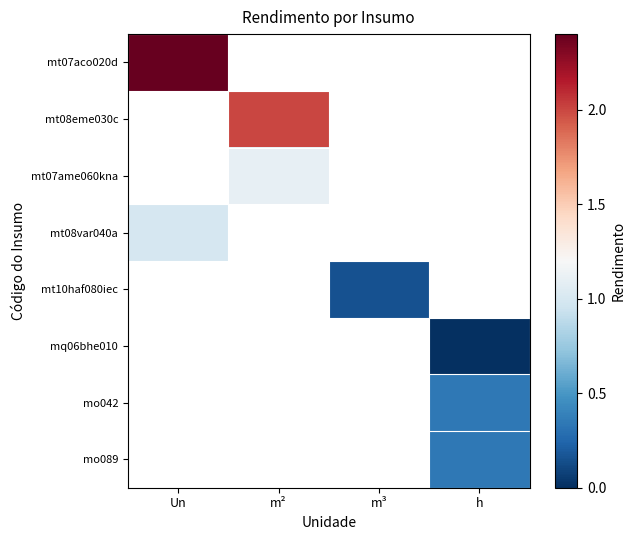

Which series has the largest range (max minus min)?

mt07aco020d